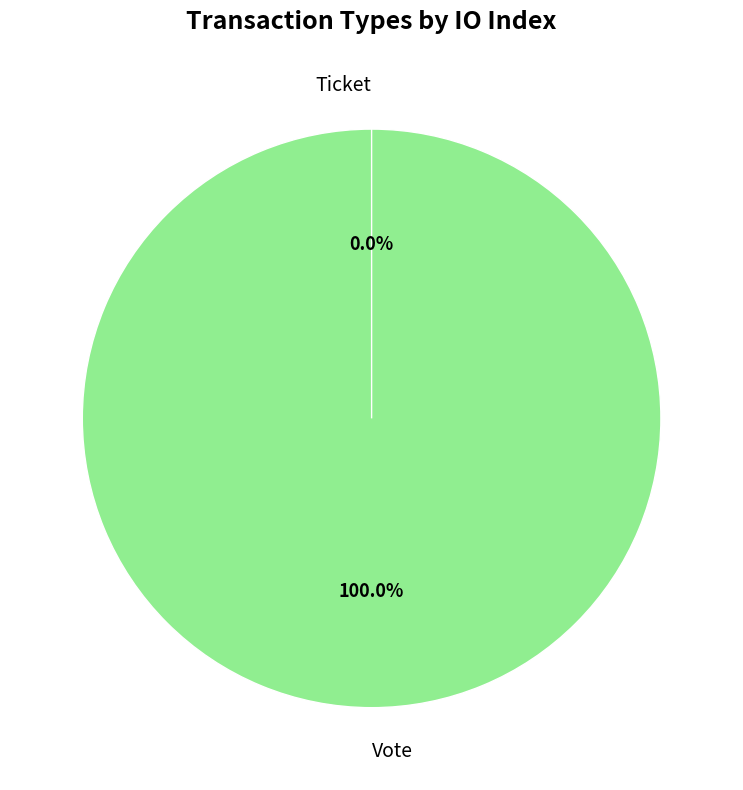

What percentage is NOT represented by Ticket?

100.0%